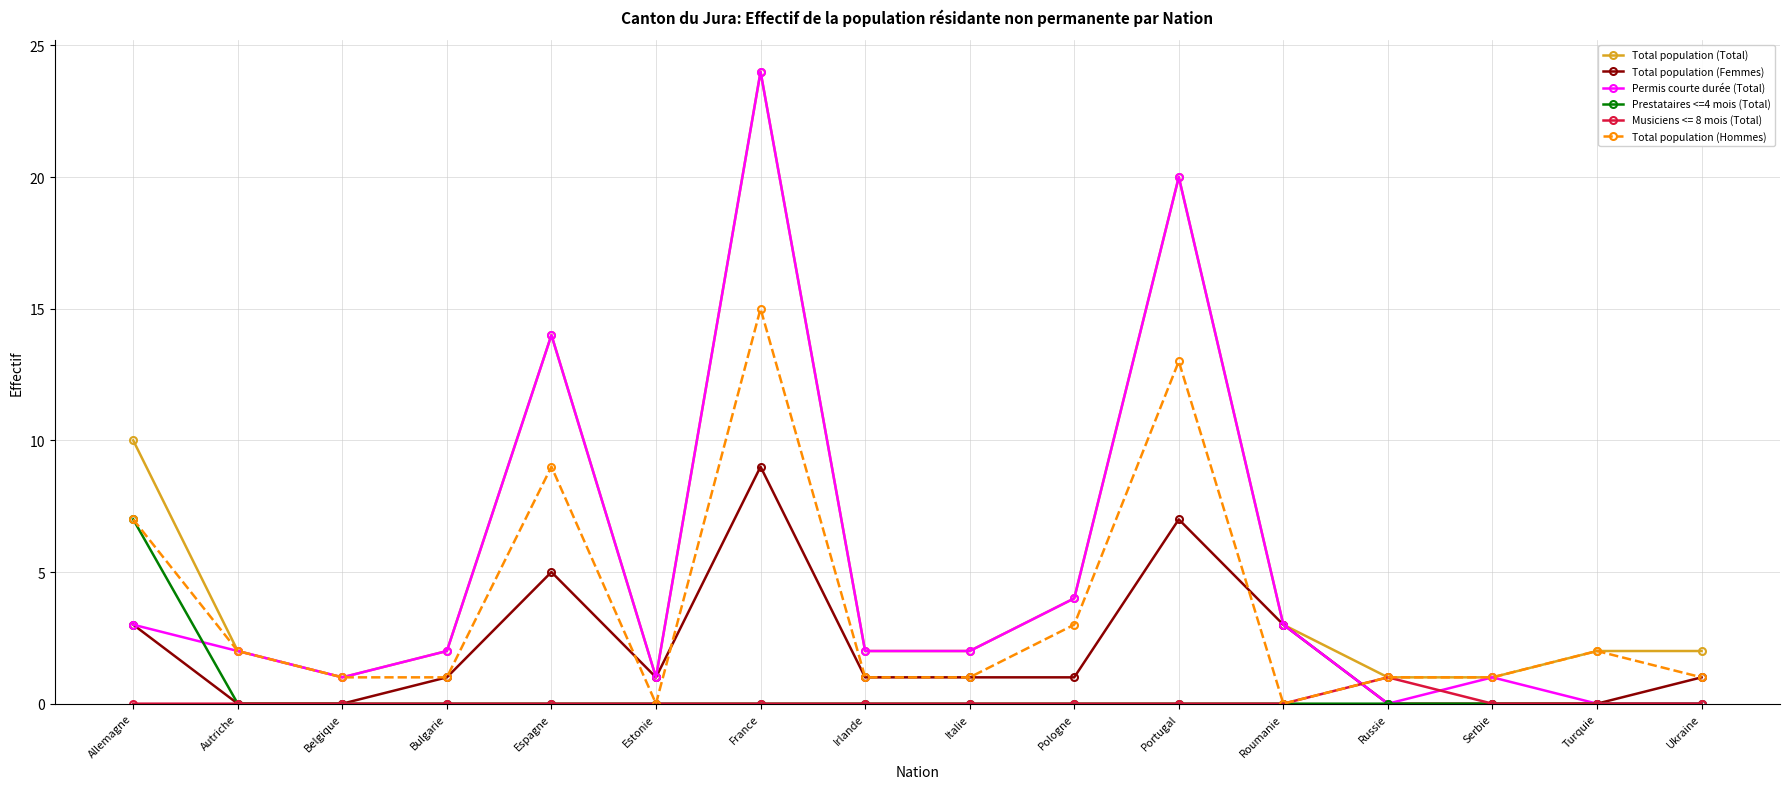

What is the difference between the maximum and minimum values in the Total population (Femmes) series?

9